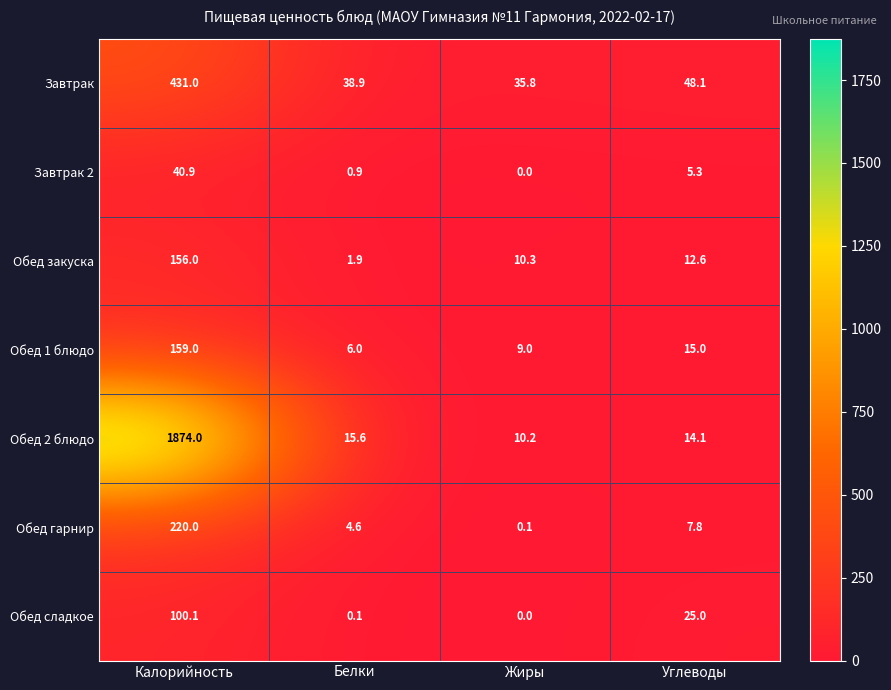

At how many categories does at least one series exceed 457?

1